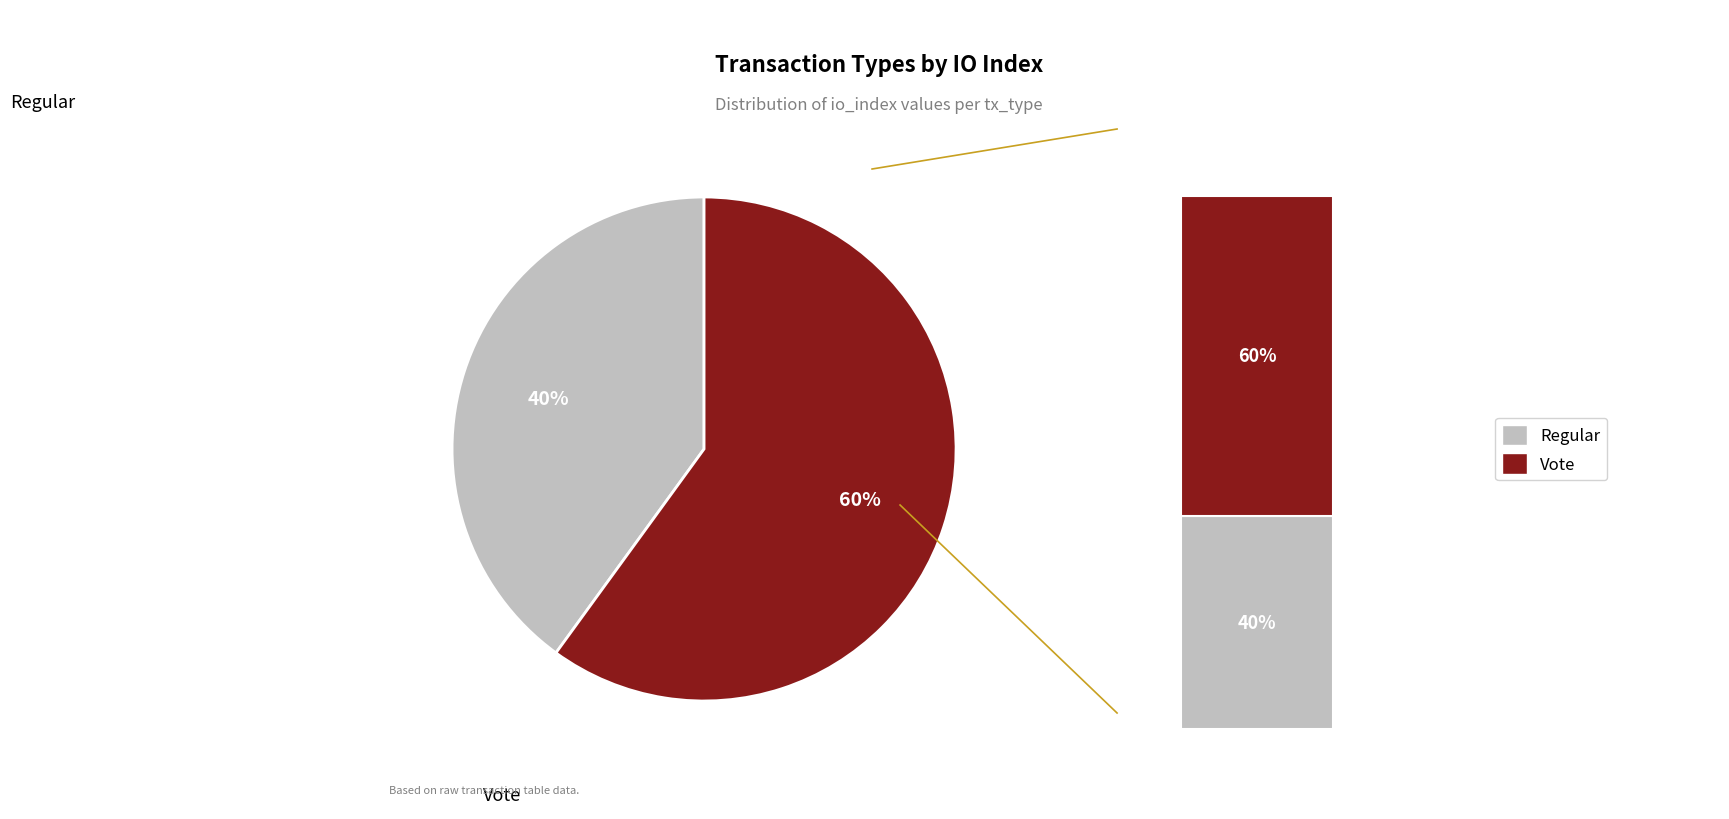

Rank the categories by value from highest to lowest.

Vote, Regular